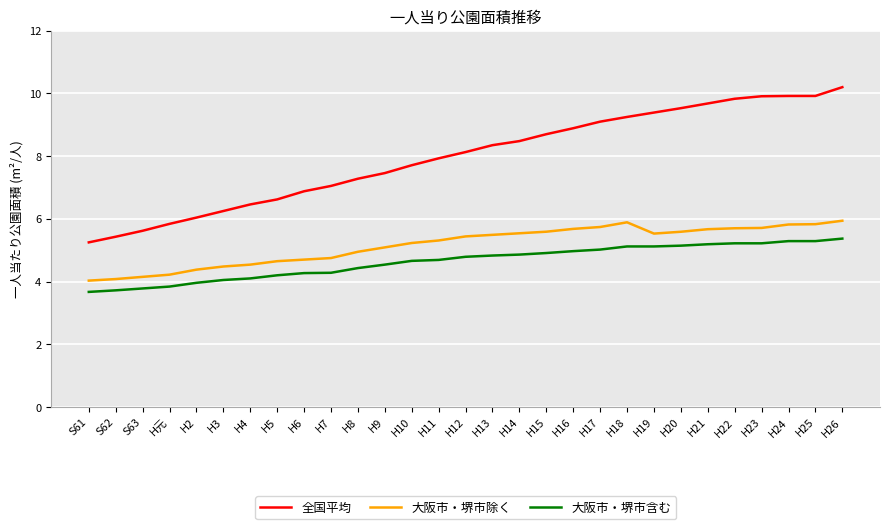

The value of 大阪市・堺市除く at H26 is 5.9. True or false?

True